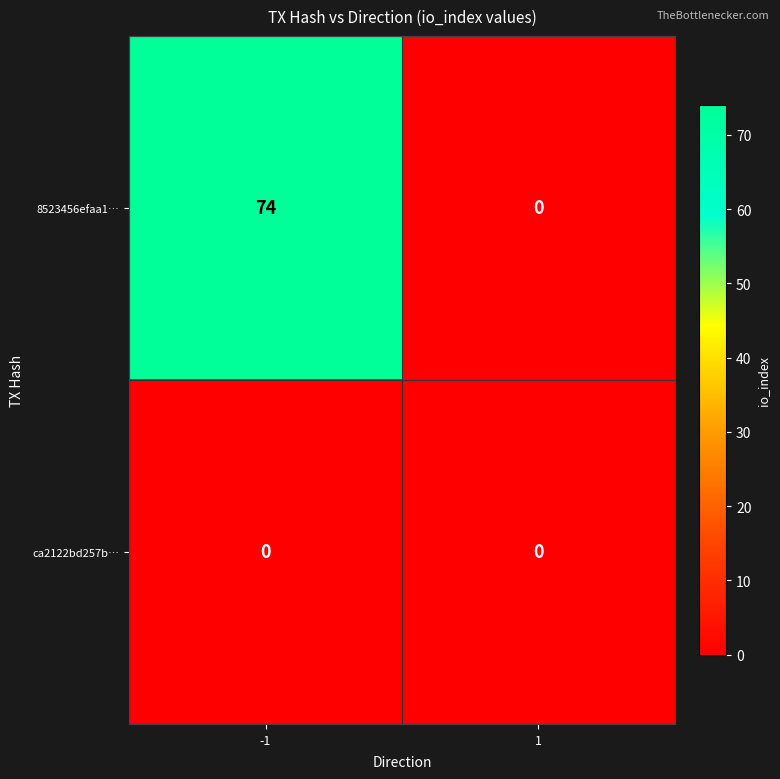

Which series has the largest range (max minus min)?

8523456efaa1…